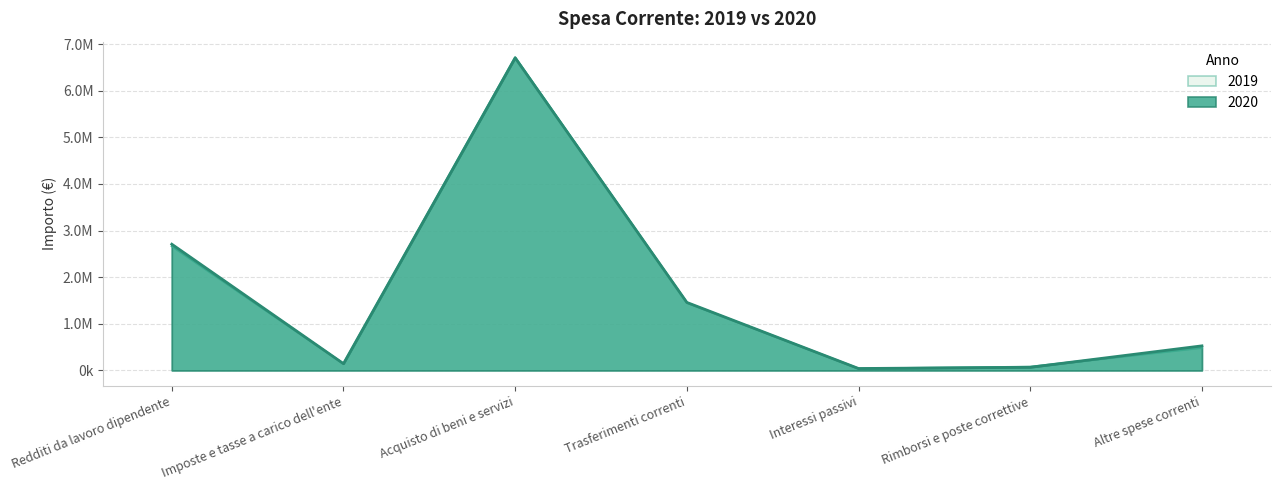

Reading left to right, list all the values displayed in this chart.

2020: 2707380.0	143415.0	6705510.0	1457864.0	39695.0	66000.0	525977.0
2019: 2664845.0	143410.8	6717530.0	1450564.5	39300.0	76800.0	486978.0